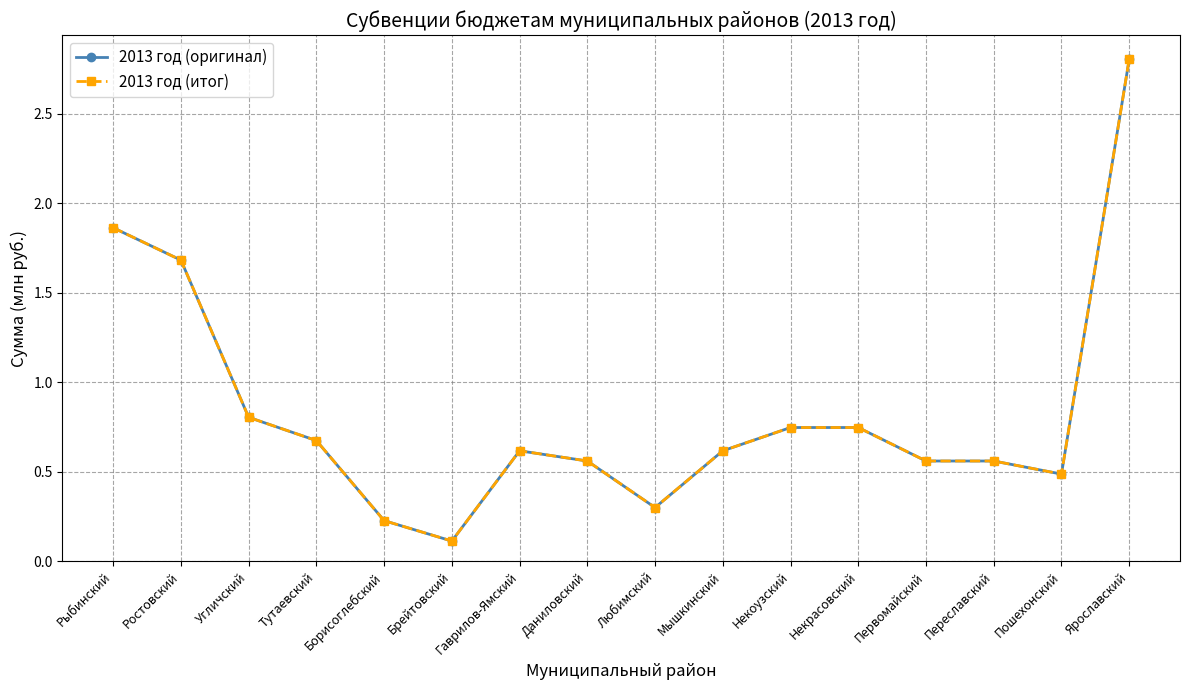

What position from the right is Рыбинский?

16